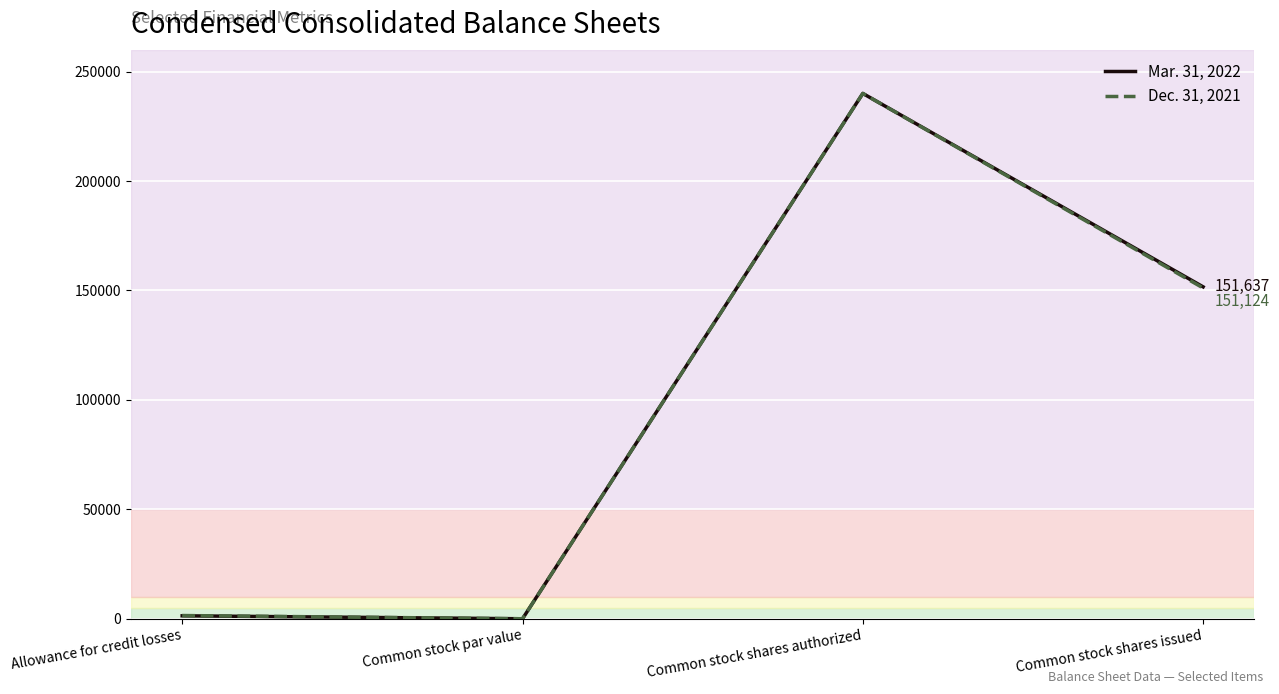

Rank the series by their average value, from highest to lowest.

Mar. 31, 2022, Dec. 31, 2021